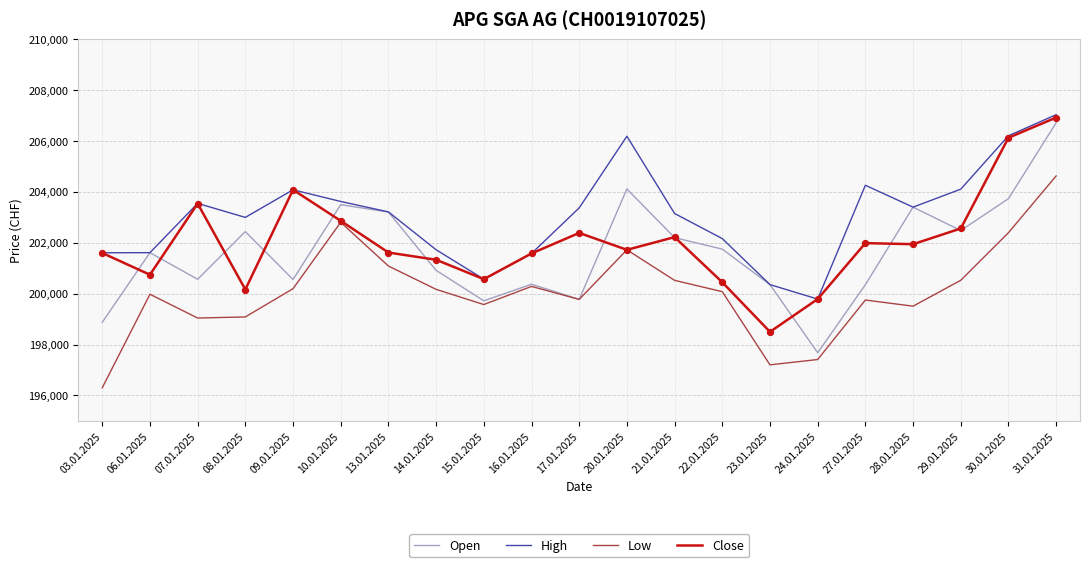

What is the difference between the highest and lowest values at 10.01.2025?

818